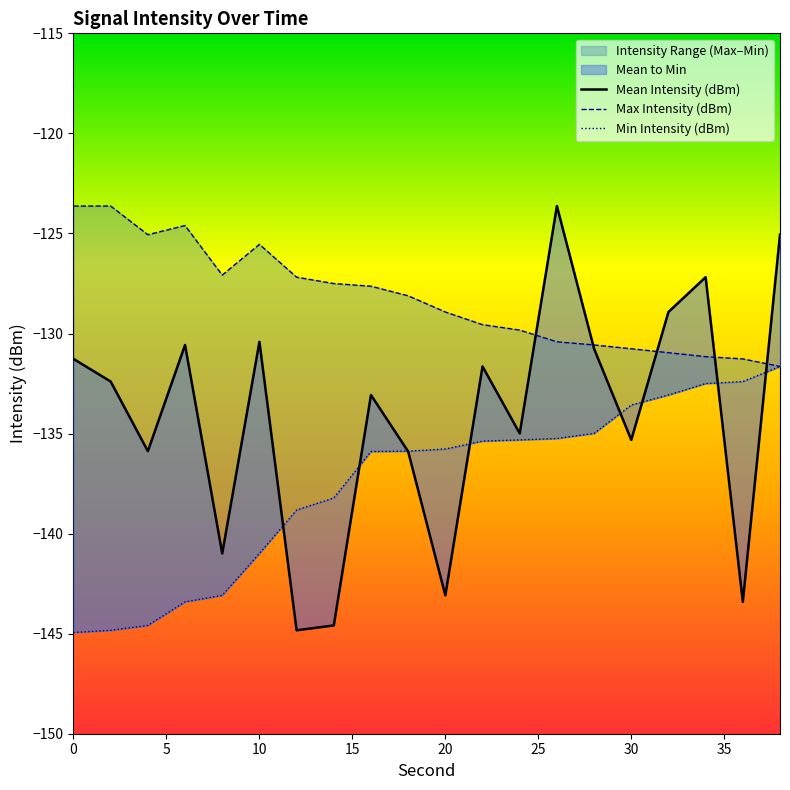

Reading right to left, extract all data points from this chart.

Mean Intensity (dBm): 38=-125.1	36=-143.4	34=-127.2	32=-128.9	30=-135.3	28=-130.8	26=-123.6	24=-135.0	22=-131.6	20=-143.1	18=-135.9	16=-133.1	14=-144.6	12=-144.8	10=-130.4	8=-141.0	6=-130.6	4=-135.9	2=-132.4	0=-131.3
Max Intensity (dBm): 38=-131.6	36=-131.3	34=-131.2	32=-131.0	30=-130.8	28=-130.6	26=-130.4	24=-129.8	22=-129.6	20=-128.9	18=-128.1	16=-127.6	14=-127.5	12=-127.2	10=-125.5	8=-127.1	6=-124.6	4=-125.1	2=-123.6	0=-123.6
Min Intensity (dBm): 38=-131.7	36=-132.4	34=-132.5	32=-133.1	30=-133.6	28=-135.0	26=-135.2	24=-135.3	22=-135.4	20=-135.8	18=-135.9	16=-135.9	14=-138.2	12=-138.8	10=-141.0	8=-143.1	6=-143.4	4=-144.6	2=-144.8	0=-144.9